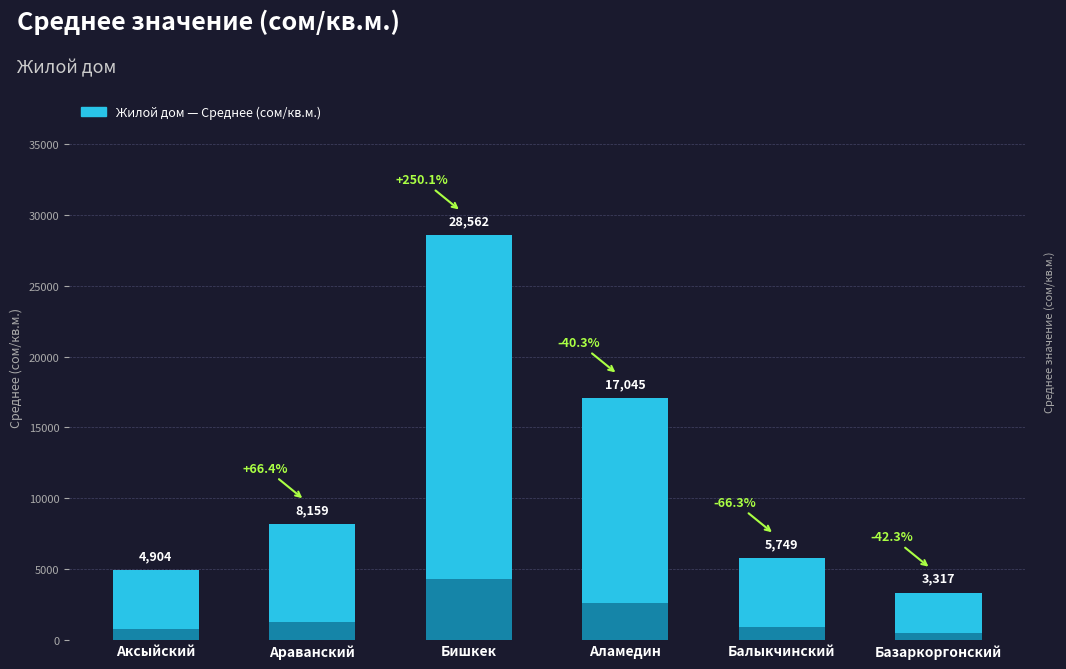

What is the change in value from Араванский to Аламедин?

+8885.6